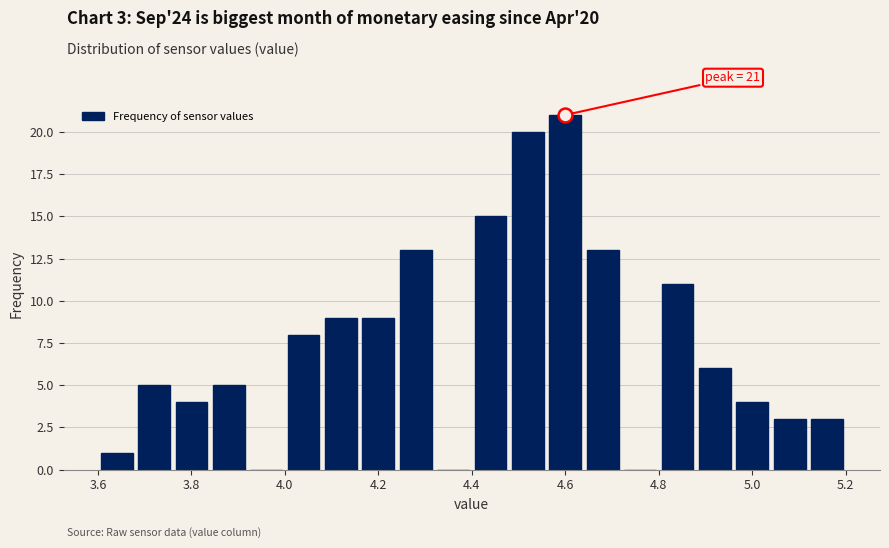

Over which range of the x-axis is the bar tallest?

4.56 to 4.64